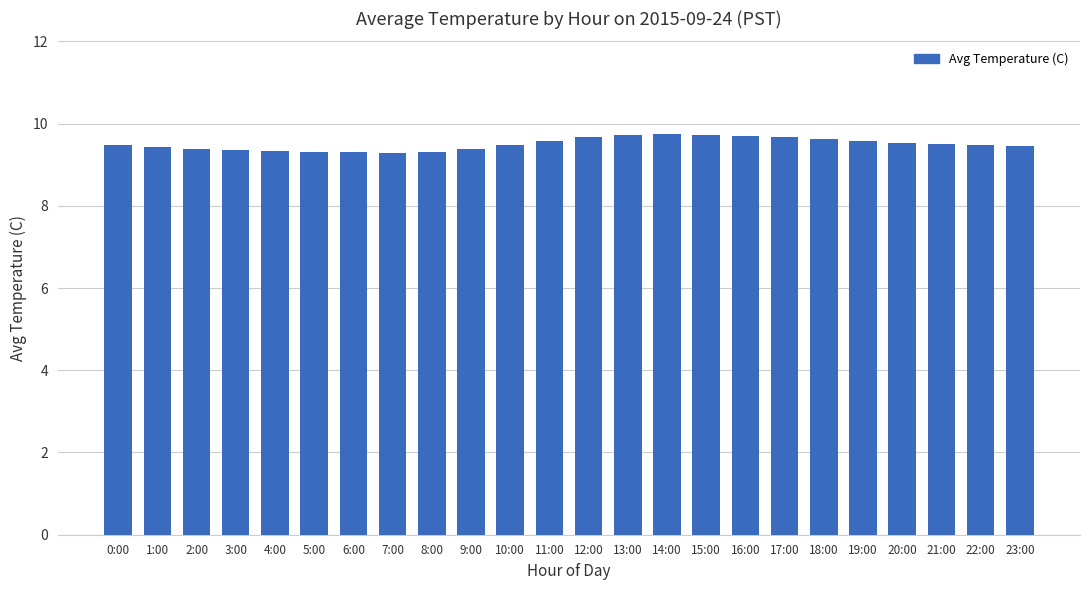

Count the values in the range 9 to 10.

24